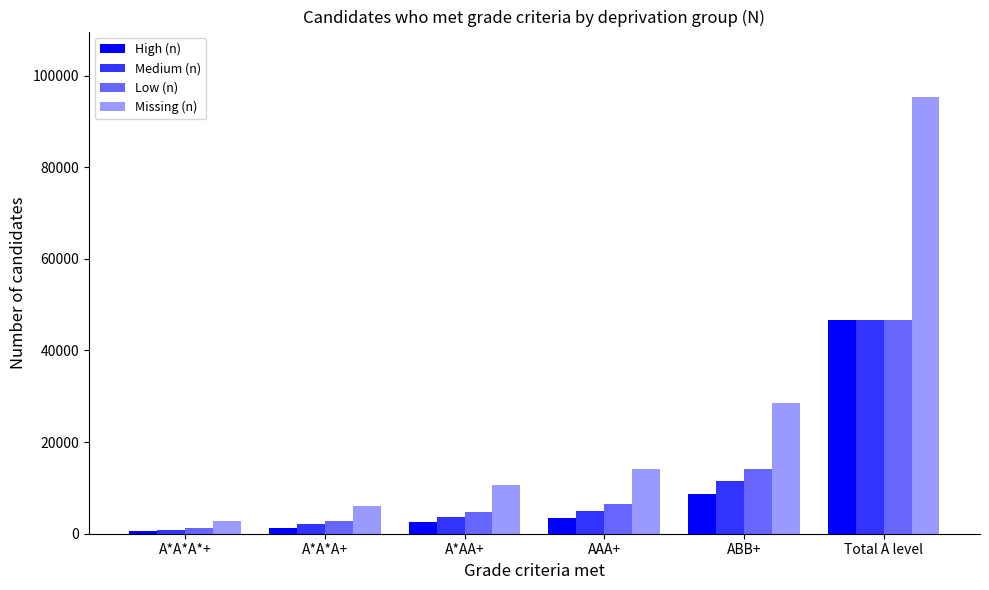

Reading right to left, what are all the values shown in this chart?

High (n): Total A level=46629	ABB+=8600	AAA+=3437	A*AA+=2485	A*A*A+=1332	A*A*A*+=504
Medium (n): Total A level=46628	ABB+=11467	AAA+=5024	A*AA+=3719	A*A*A+=2020	A*A*A*+=833
Low (n): Total A level=46627	ABB+=14108	AAA+=6542	A*AA+=4830	A*A*A+=2725	A*A*A*+=1204
Missing (n): Total A level=95330	ABB+=28561	AAA+=14068	A*AA+=10681	A*A*A+=6046	A*A*A*+=2729